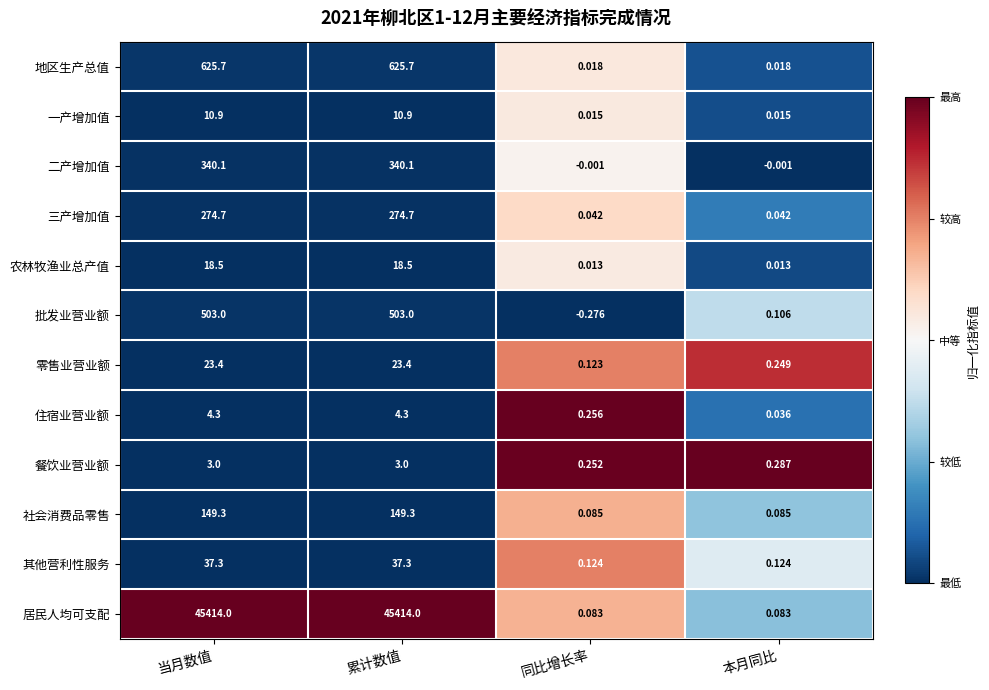

Between 累计数值 and 本月同比, which series saw the biggest shift?

居民人均可支配